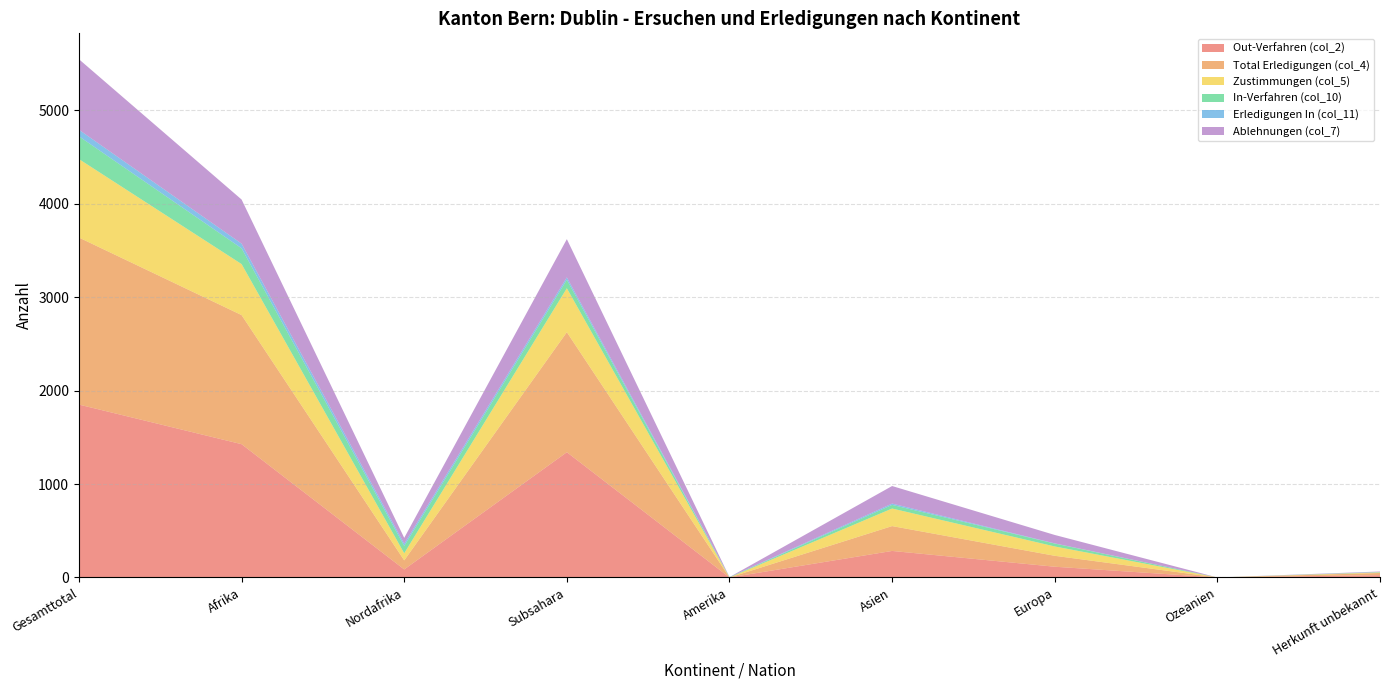

Reading right to left, transcribe all the data shown in this chart.

Out-Verfahren (col_2): 25	0	115	284	0	1341	86	1427	1851
Total Erledigungen (col_4): 23	0	117	266	0	1285	97	1382	1788
Zustimmungen (col_5): 6	0	100	188	0	470	76	546	840
In-Verfahren (col_10): 3	0	31	39	2	91	78	169	244
Erledigungen In (col_11): 2	0	2	14	2	26	24	50	70
Ablehnungen (col_7): 5	0	90	188	0	409	63	472	755